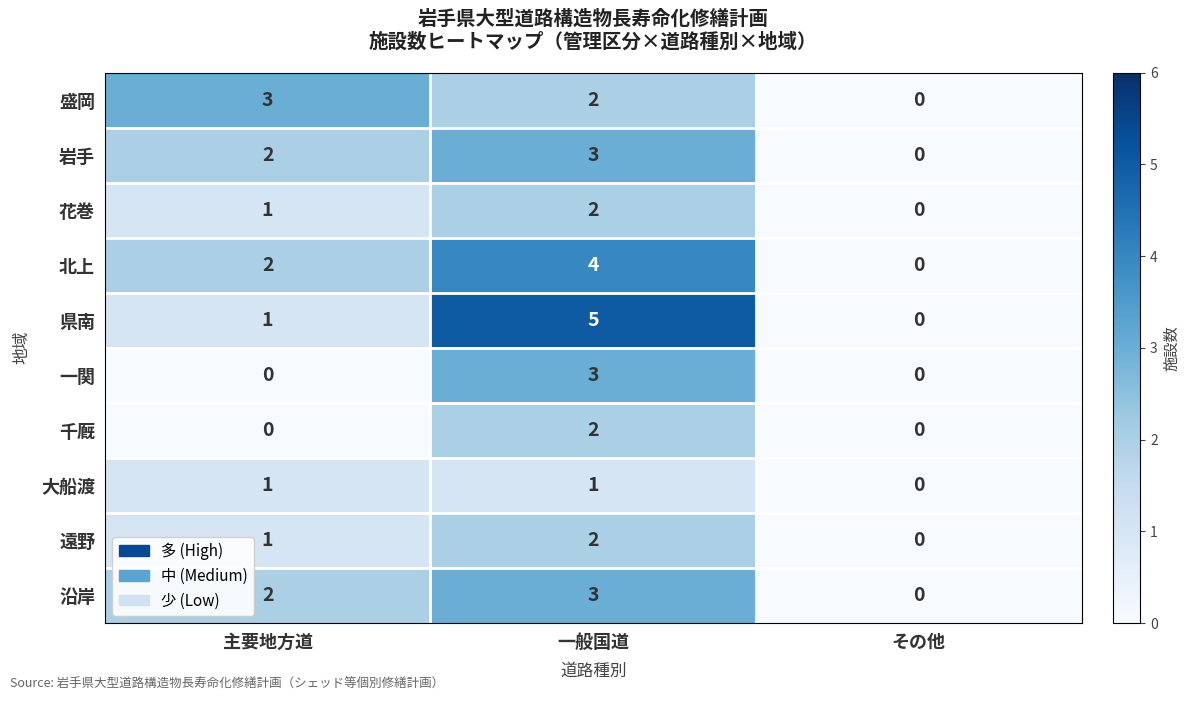

Rank the categories by 花巻 value from highest to lowest.

一般国道, 主要地方道, その他